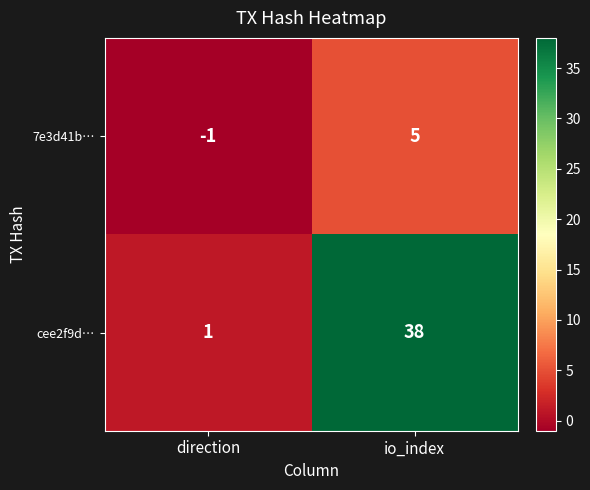

What is the spread (max minus min) of values at io_index?

33